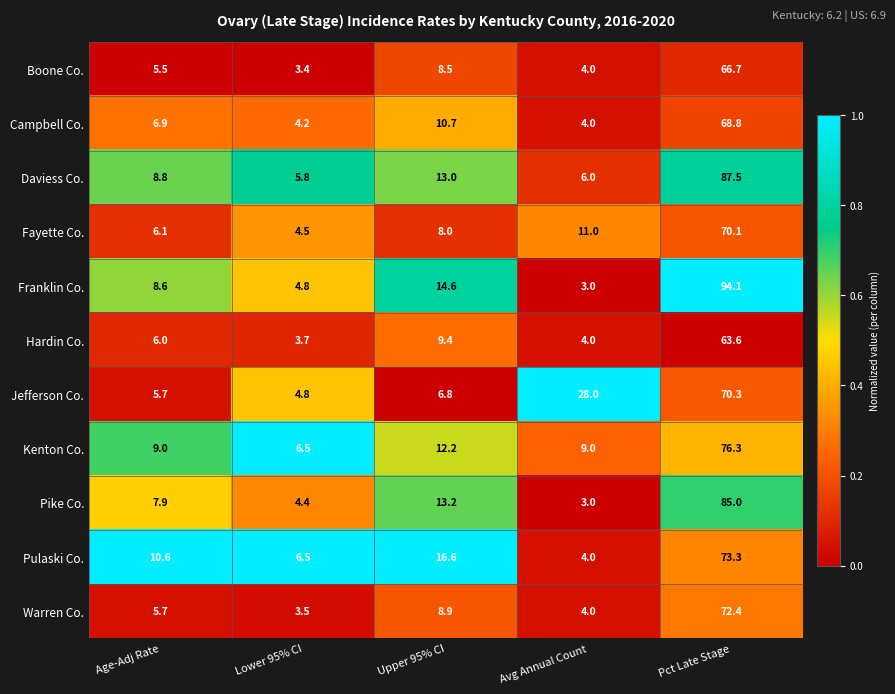

The Fayette Co. series shows 70.1 at Pct Late Stage. True or false?

True